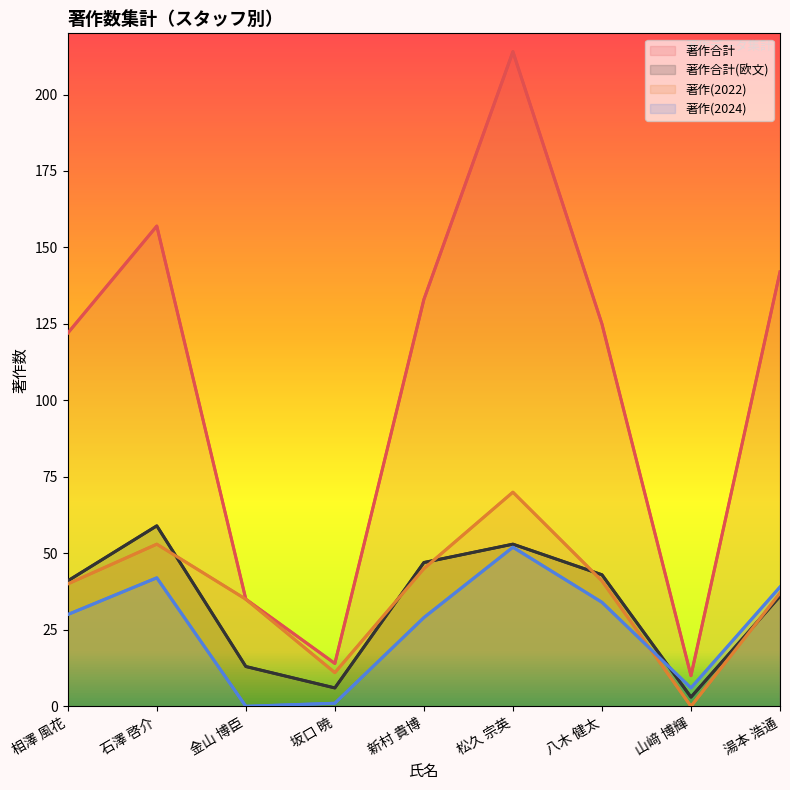

What is the value of the 著作合計 point at the 8th from the left?

10